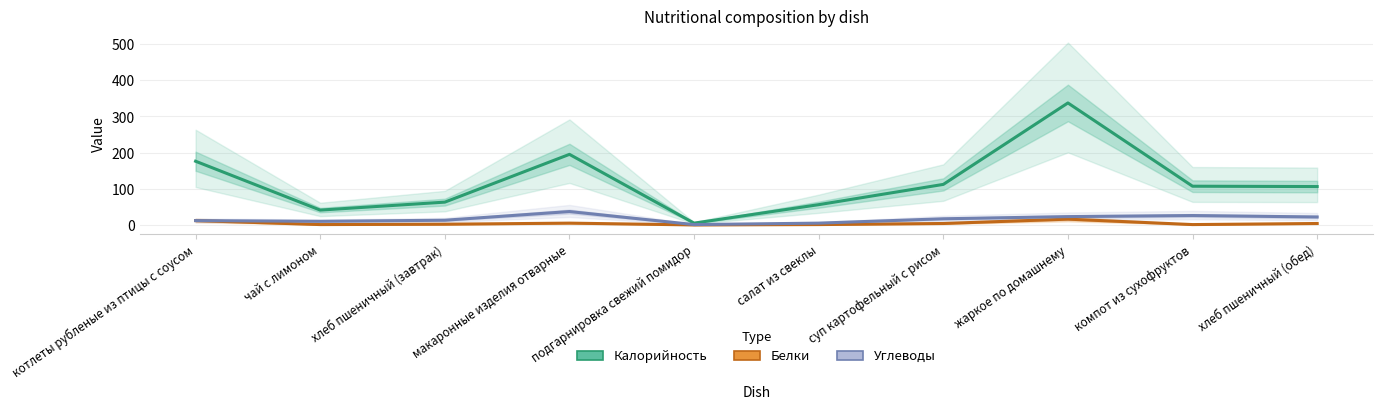

True or false: Калорийность and Углеводы intersect in this chart.

False